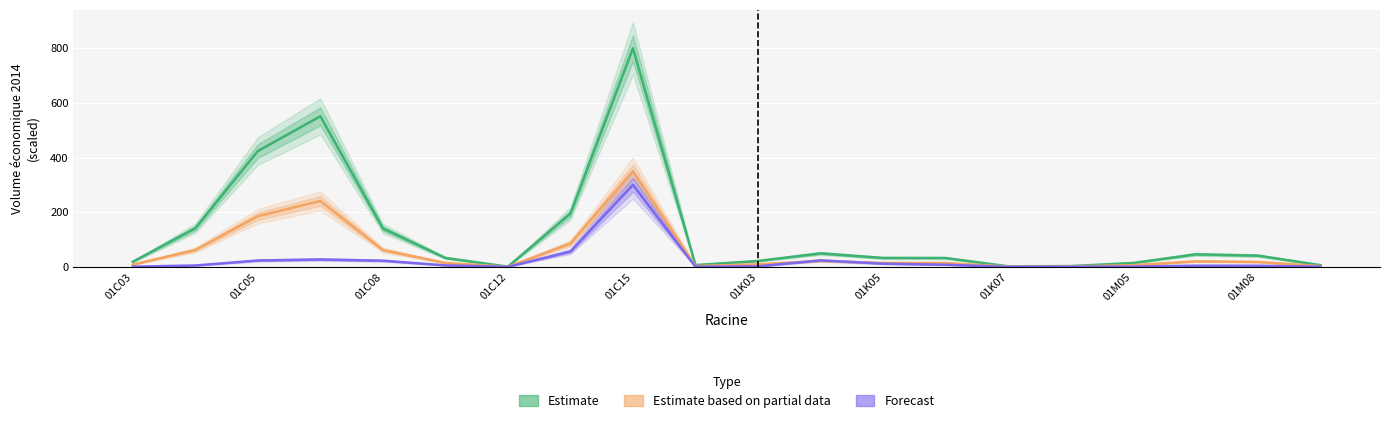

List the series in order of their peak value, lowest first.

Forecast, Estimate based on partial data, Estimate